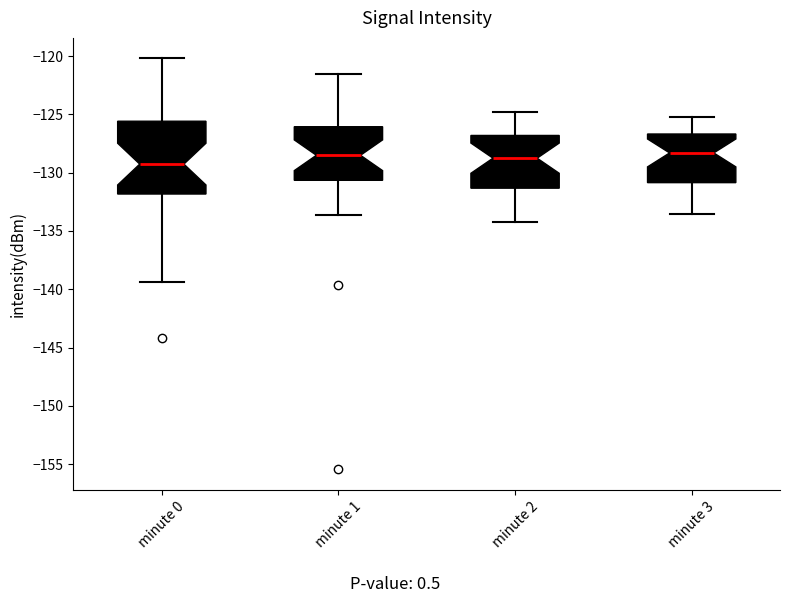

Where is the upper edge of the box for minute 0 on the y-axis? The values are not printed on the chart, so give them approximately, as read against the axis.

-125.5